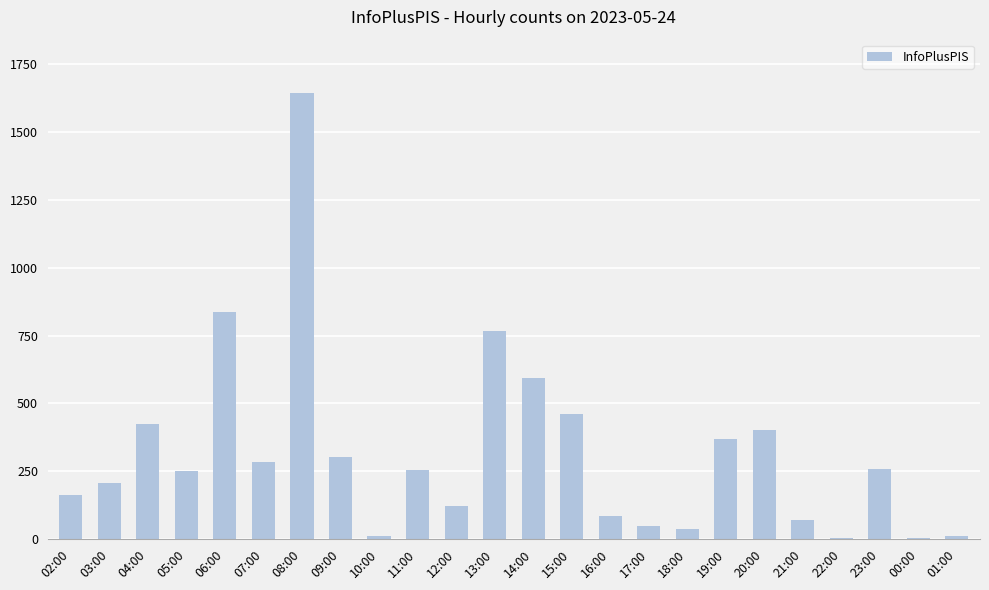

Does the chart contain stacked bars?

No